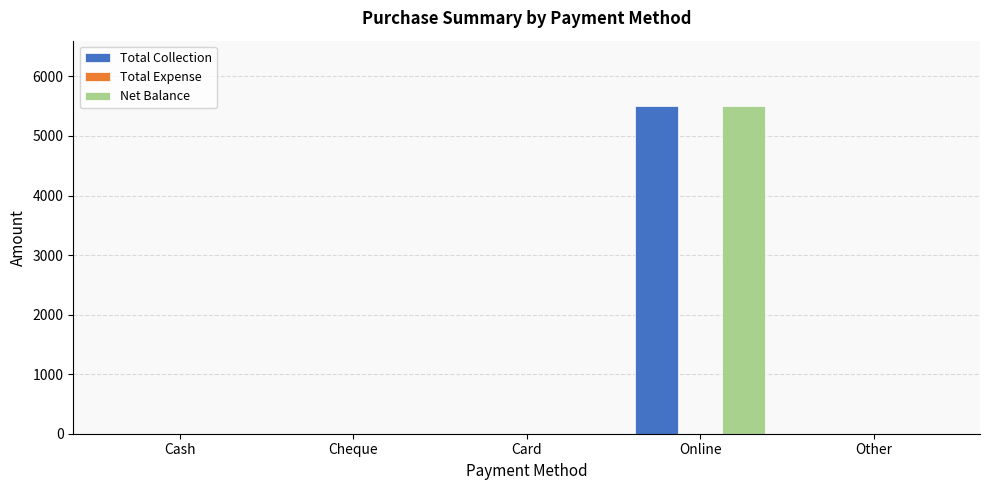

What is the sum of all Total Collection values?

5500